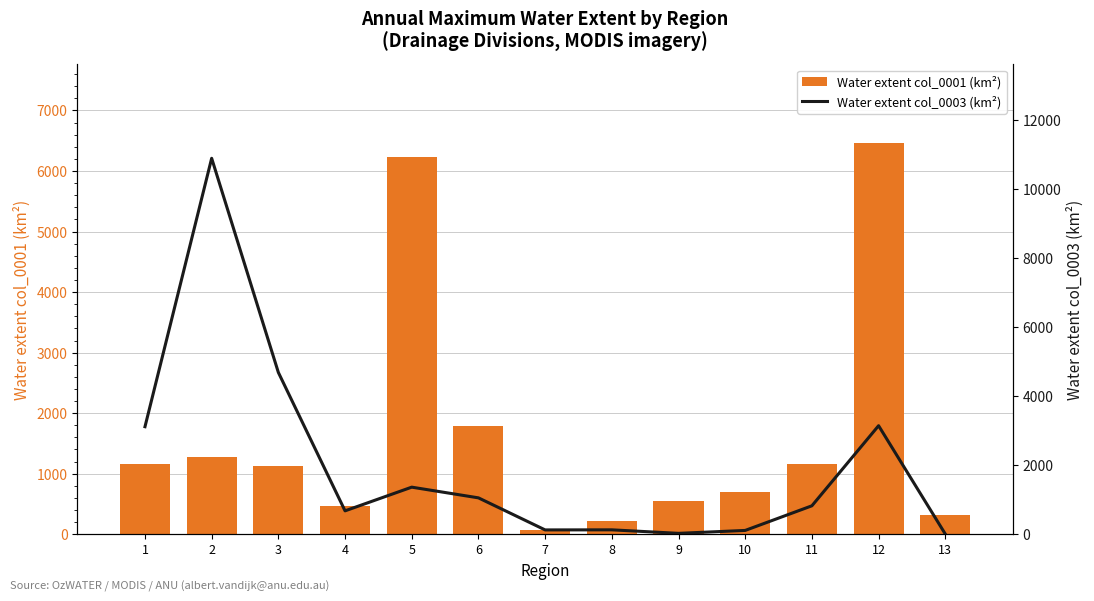

How many groups of bars are there?

13